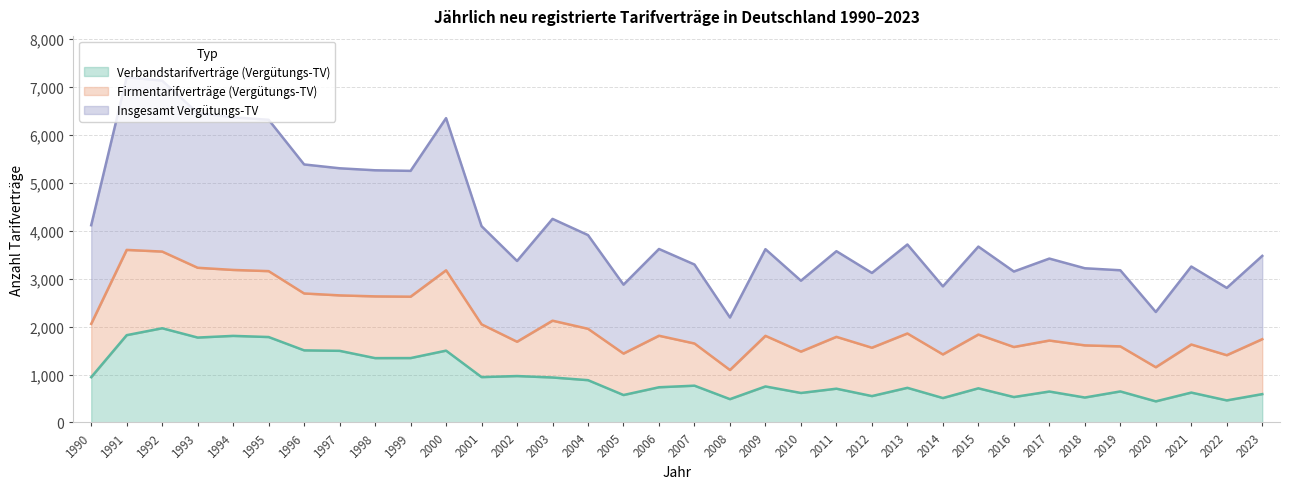

Is the value of Insgesamt Vergütungs-TV at 1991 greater than the value of Verbandstarifverträge (Vergütungs-TV) at 1993?

Yes